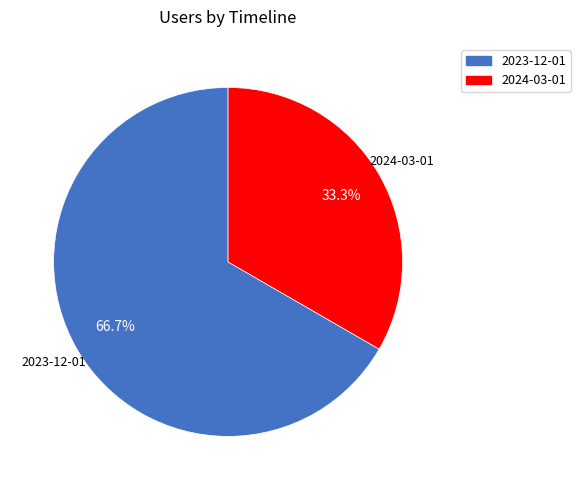

Does any single category account for the majority?

Yes